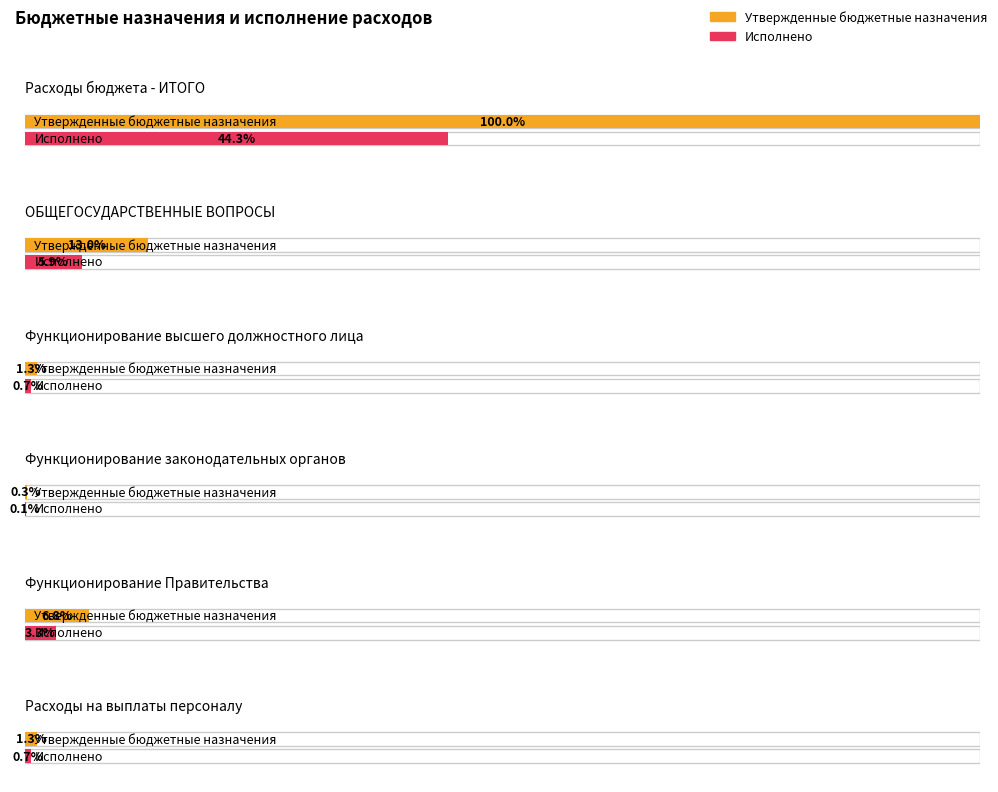

At which category does the chart reach its minimum across all series?

Функционирование законодательных органов